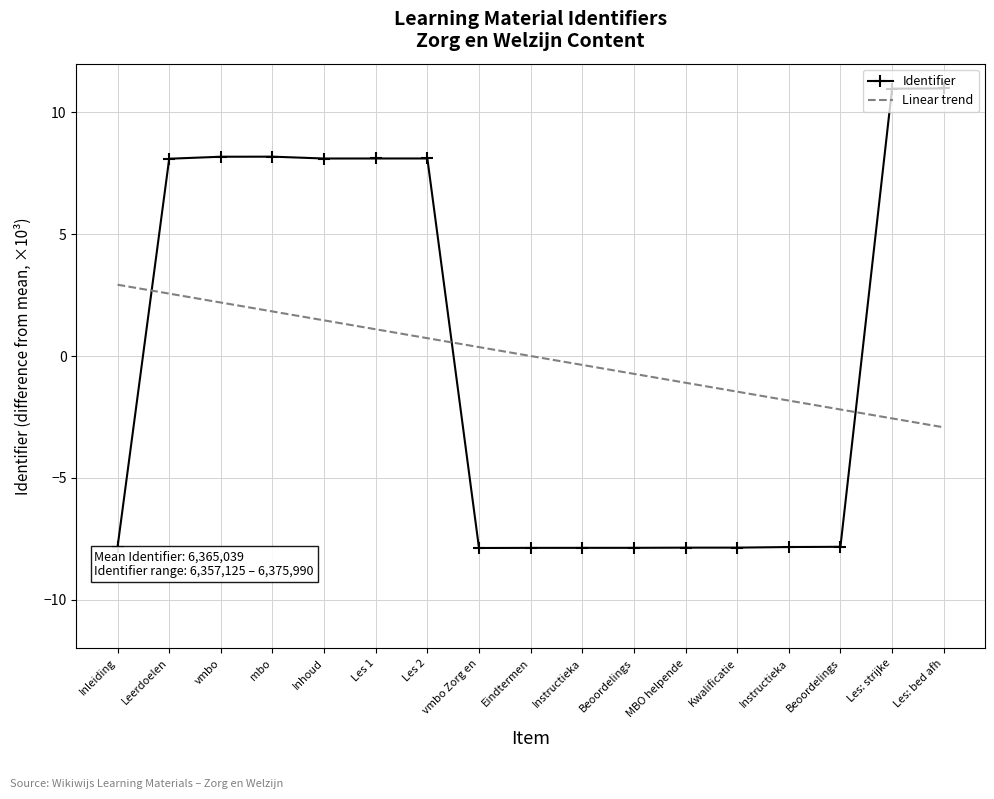

How many values in Identifier are above zero?

8